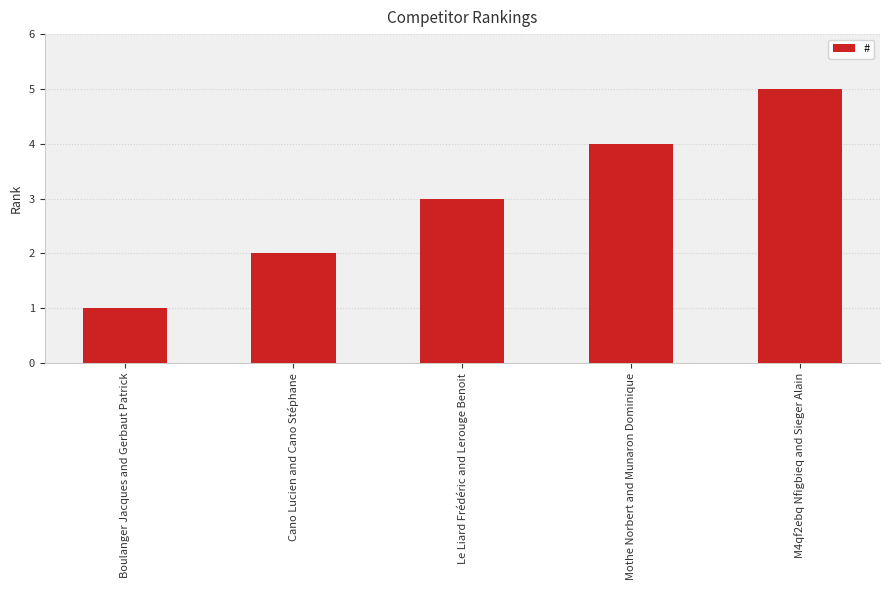

Reading left to right, list all the values displayed in this chart.

Boulanger Jacques and Gerbaut Patrick=1	Cano Lucien and Cano Stéphane=2	Le Liard Frédéric and Lerouge Benoit=3	Mothe Norbert and Munaron Dominique=4	M4qf2ebq Nfigbieq and Sieger Alain=5